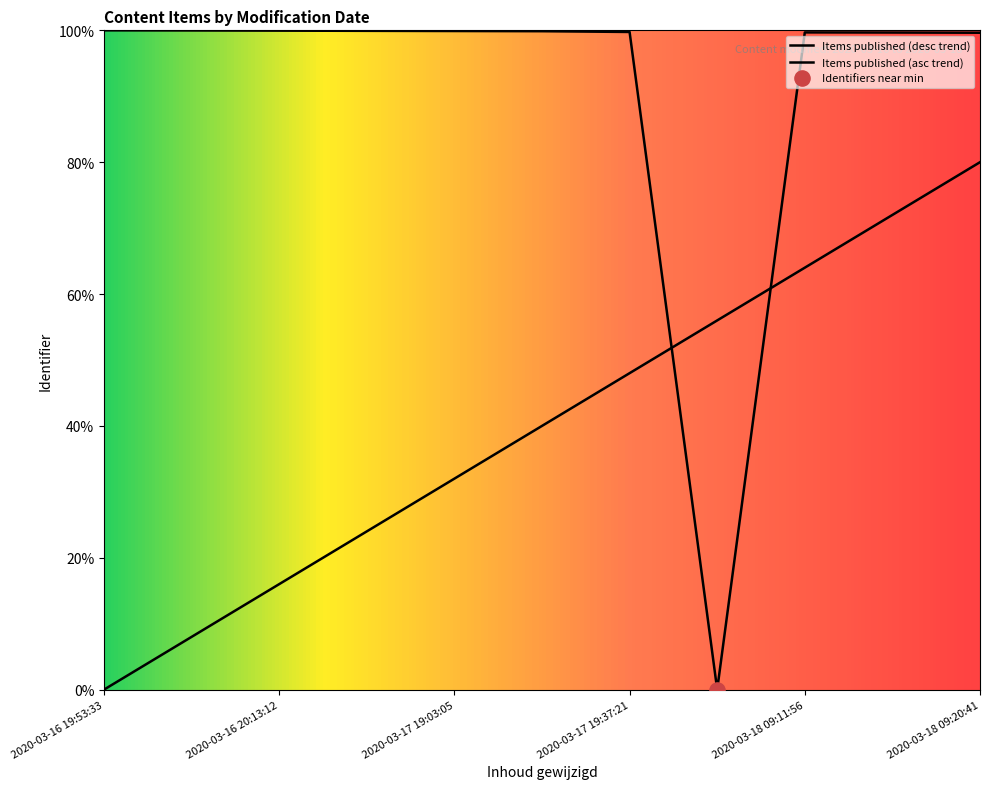

What is the ratio of the value at 2020-03-16 20:13:12 to the value at 2020-03-18 09:13:09?

1.0